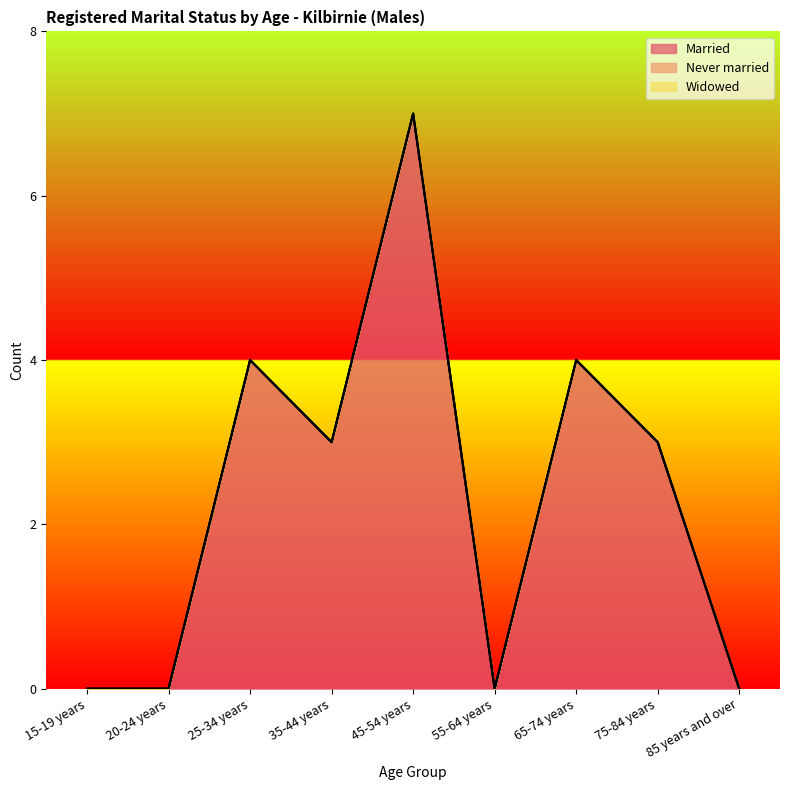

What are all the series names shown in the legend?

Married, Never married, Widowed